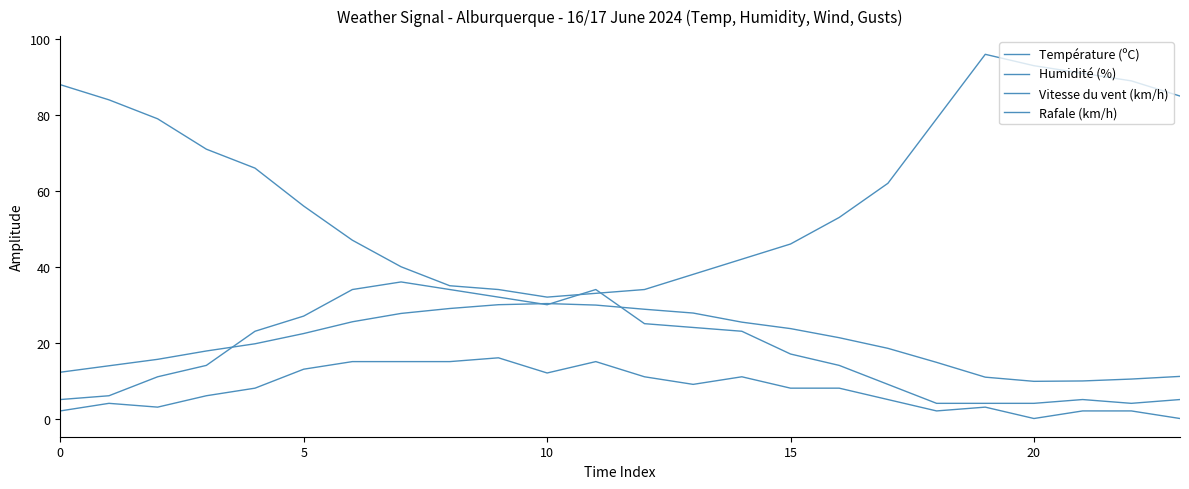

What is the label of the 23rd point from the left?

22